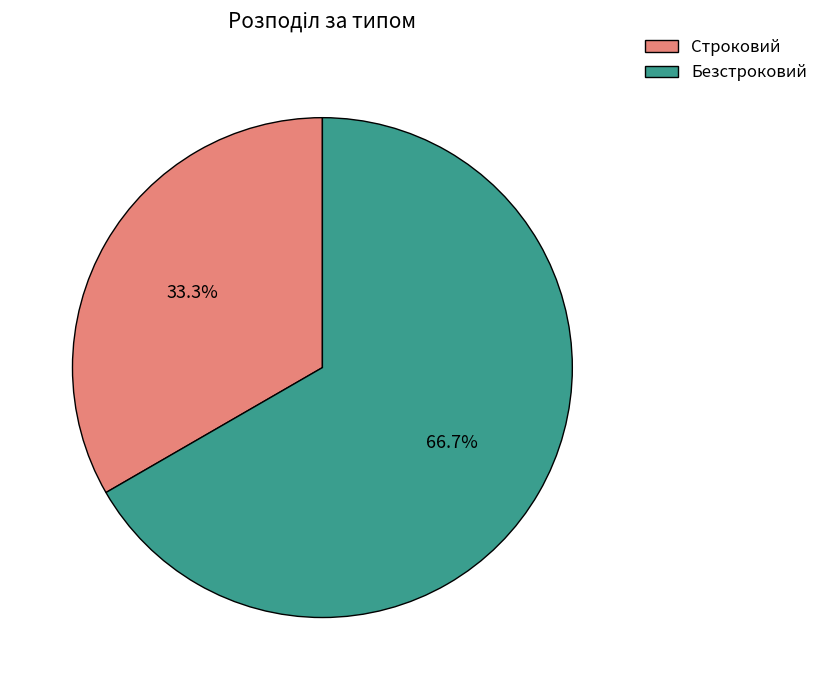

To the nearest percent, what percentage of the pie is Безстроковий?

67%